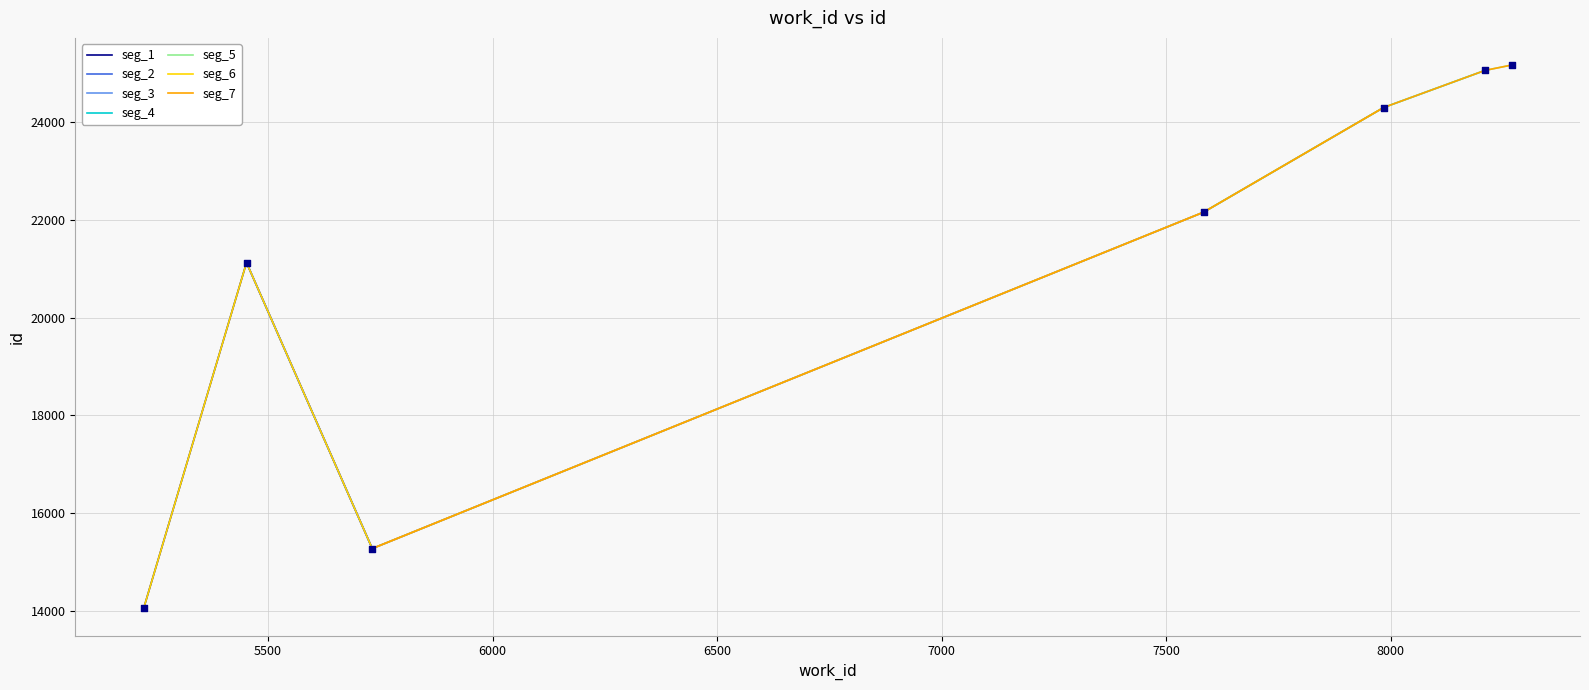

What is the ratio of the value at 5452 to the value at 7984?

0.9